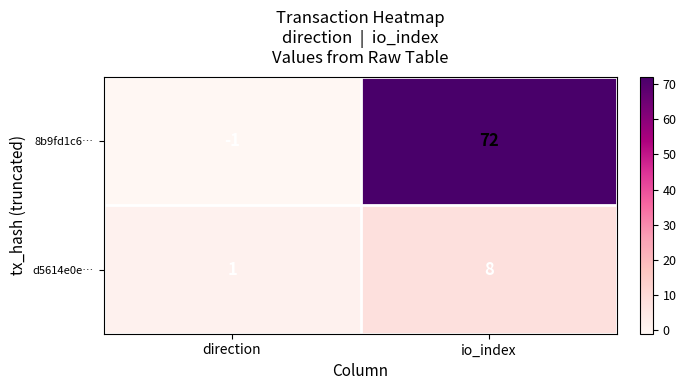

Reading right to left, what are all the values shown in this chart?

8b9fd1c6…: io_index=72	direction=-1
d5614e0e…: io_index=8	direction=1